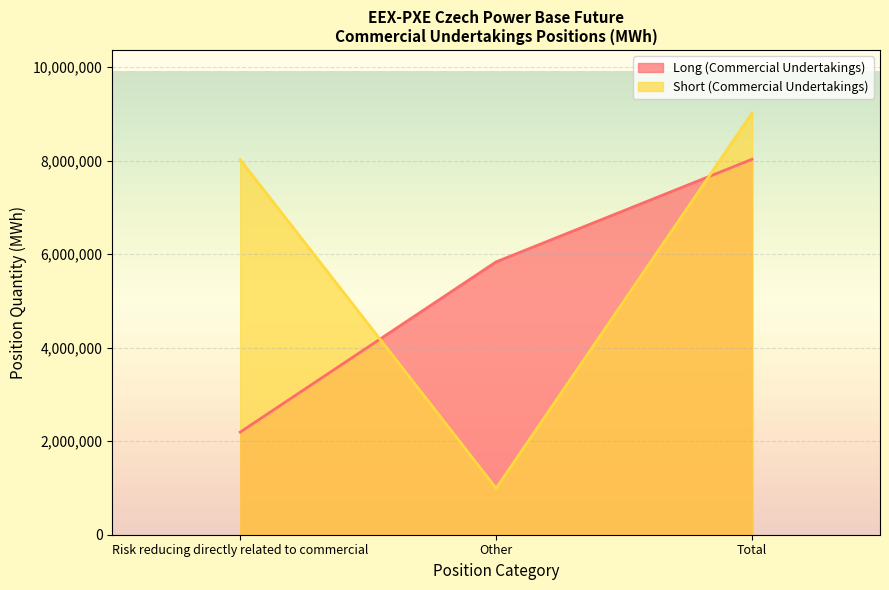

List the series in order of their overall mean, highest first.

Short (Commercial Undertakings), Long (Commercial Undertakings)